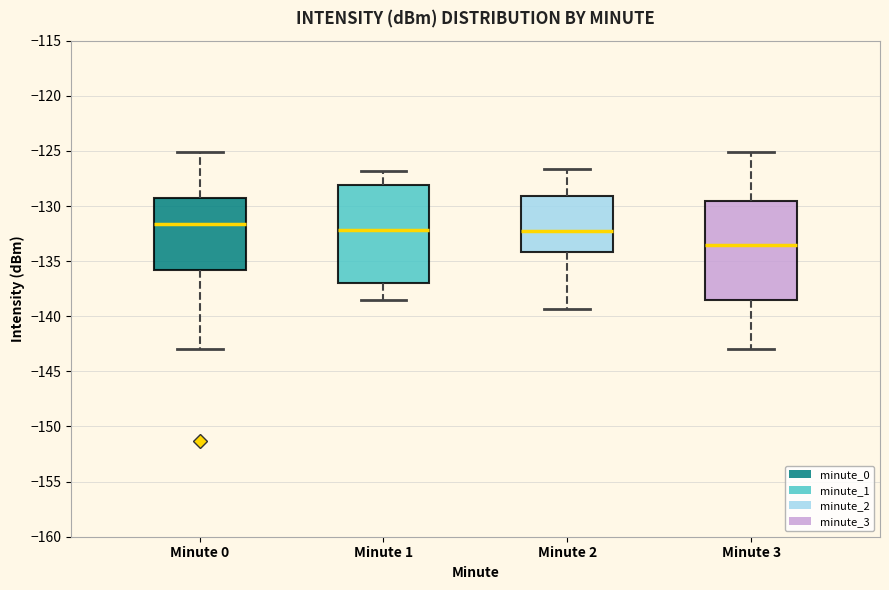

Where is the upper edge of the box for Minute 3 on the y-axis? The values are not printed on the chart, so give them approximately, as read against the axis.

-129.5